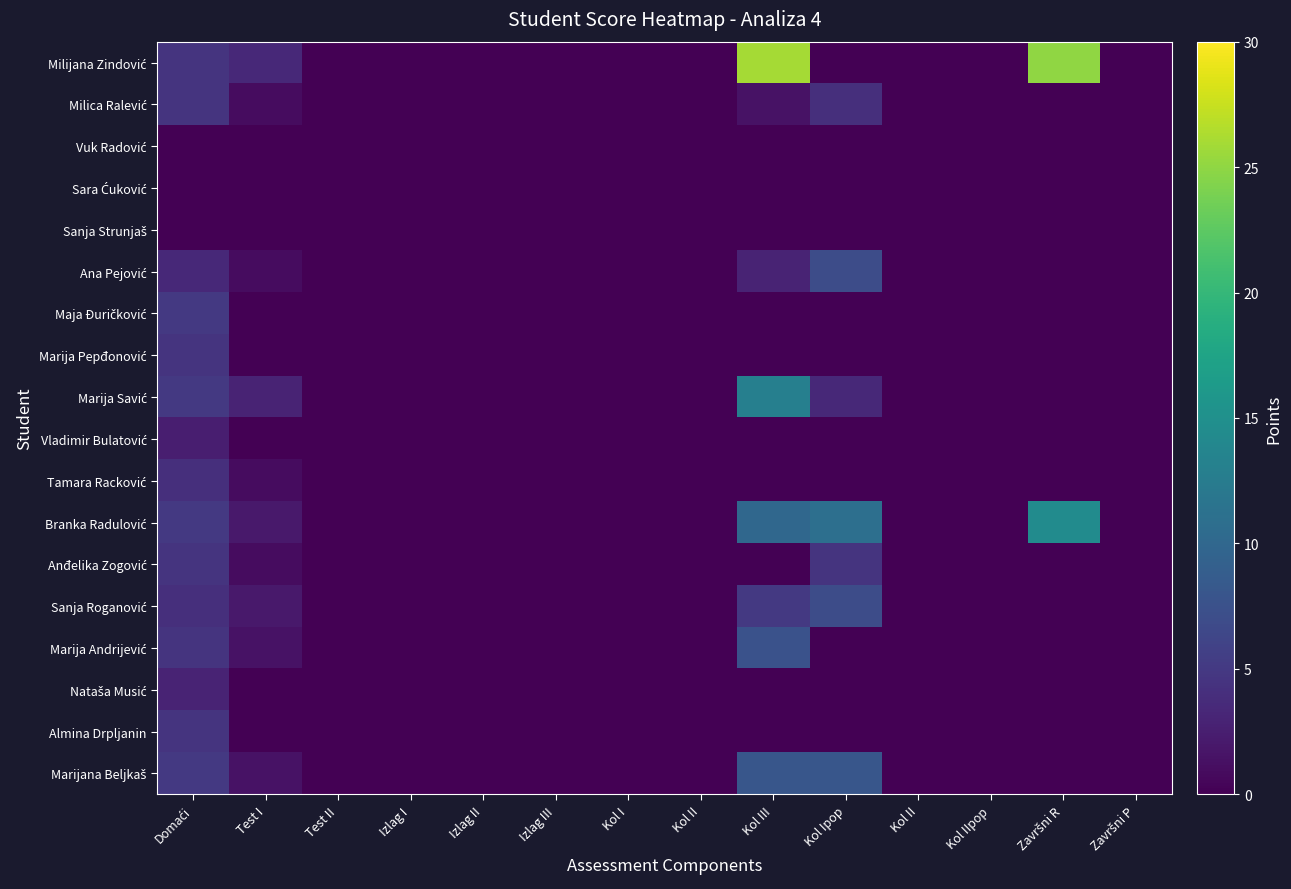

How many categories are shown in the chart?

14